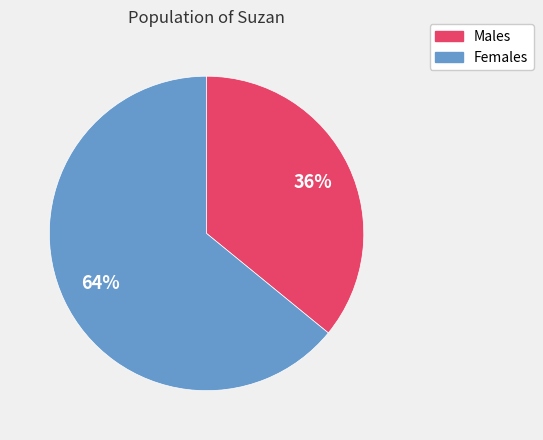

To the nearest percent, what is the average slice percentage?

50%